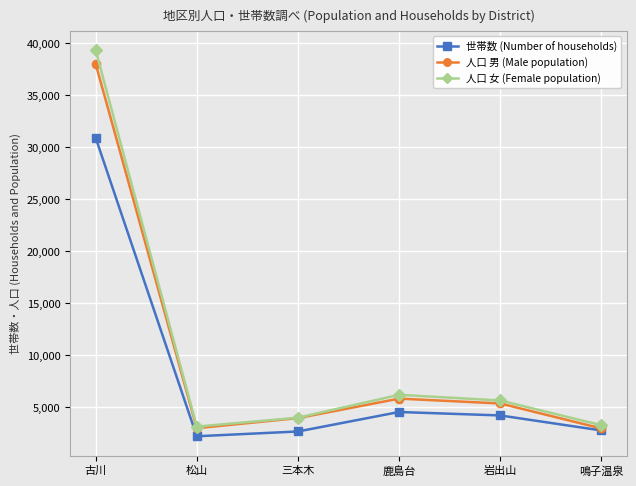

Rank the series by their maximum value, from highest to lowest.

人口 女 (Female population), 人口 男 (Male population), 世帯数 (Number of households)